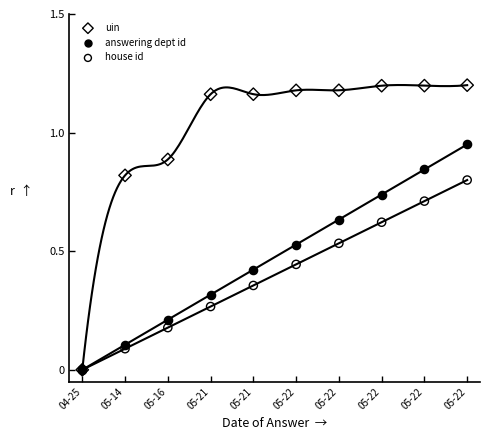

What are all the series names shown in the legend?

uin, answering dept id, house id